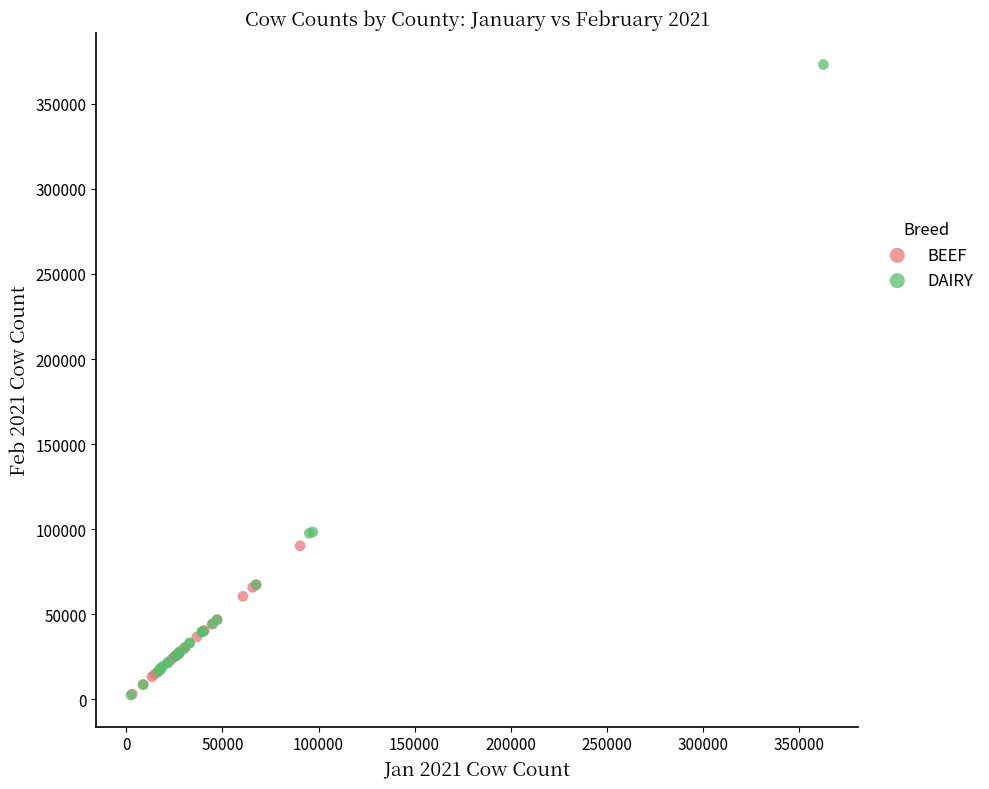

Which series has the largest Y range (max minus min)?

DAIRY